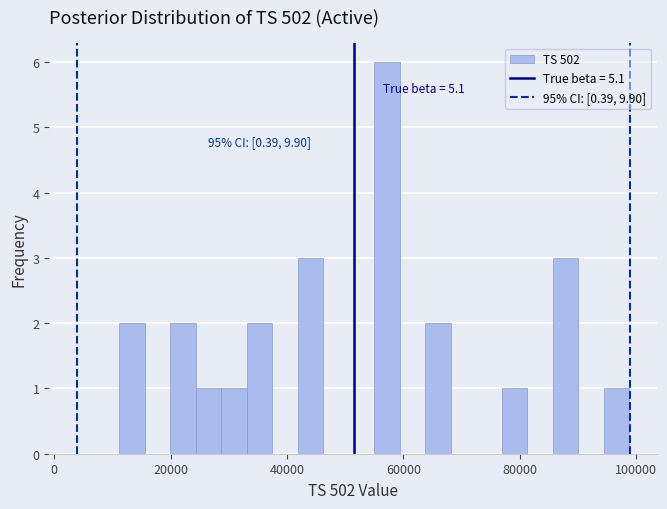

Read against the x-axis, roughly where is the centre of the tallest bar?

58000